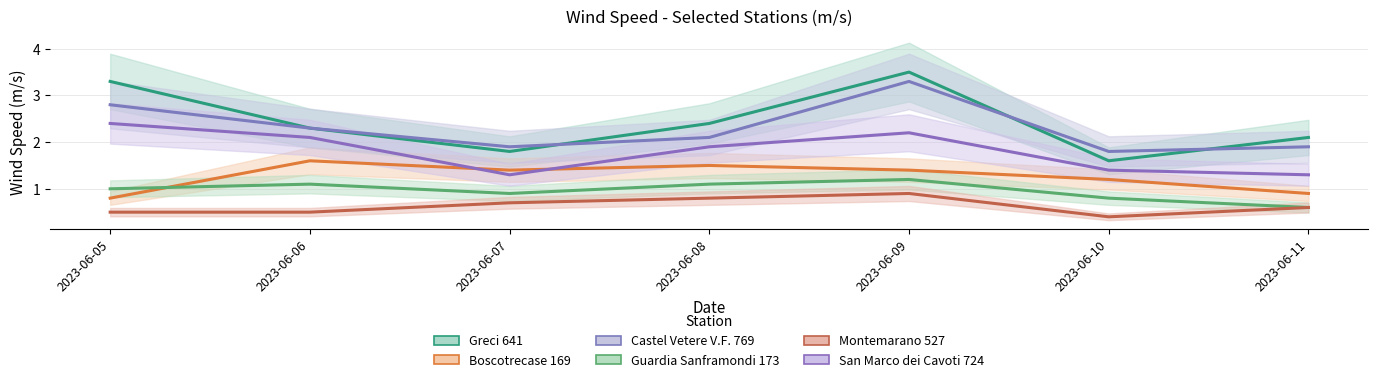

Rank the series at 2023-06-11 from highest to lowest value.

Greci 641, Castel Vetere V.F. 769, San Marco dei Cavoti 724, Boscotrecase 169, Guardia Sanframondi 173, Montemarano 527